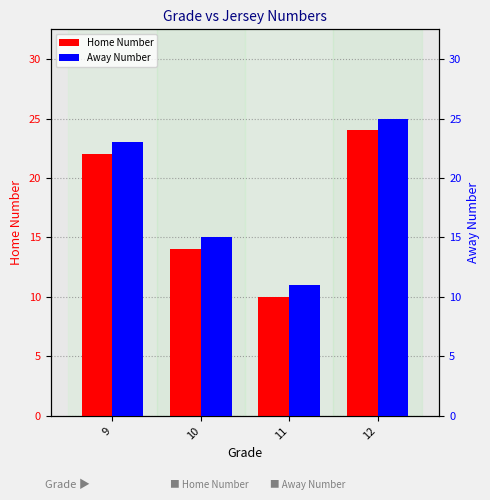

At how many categories does at least one series exceed 15?

2